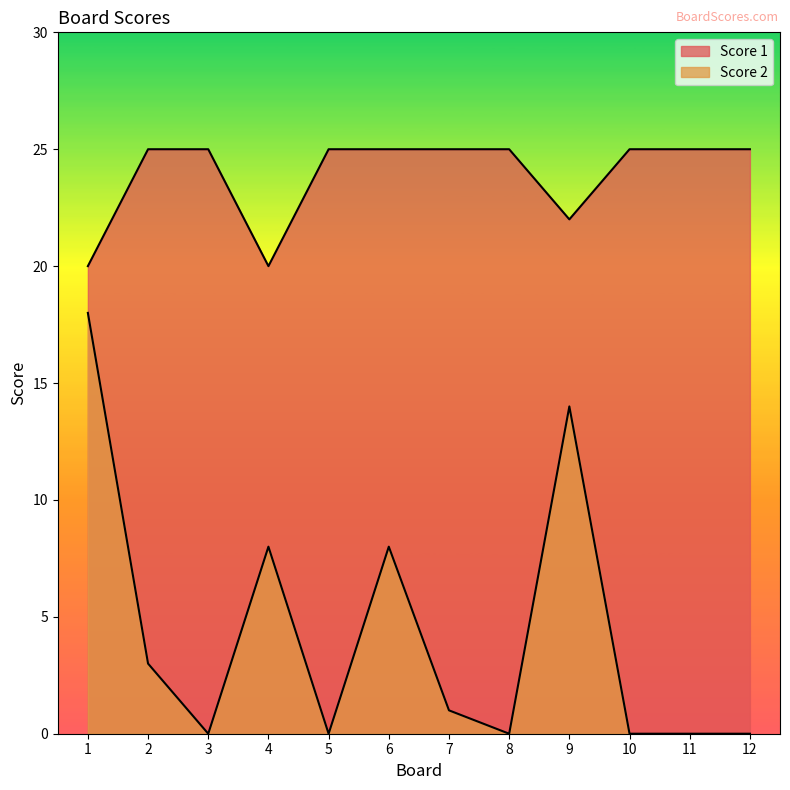

Reading right to left, extract all data points from this chart.

Score 1: 25	25	25	22	25	25	25	25	20	25	25	20
Score 2: 0	0	0	14	0	1	8	0	8	0	3	18